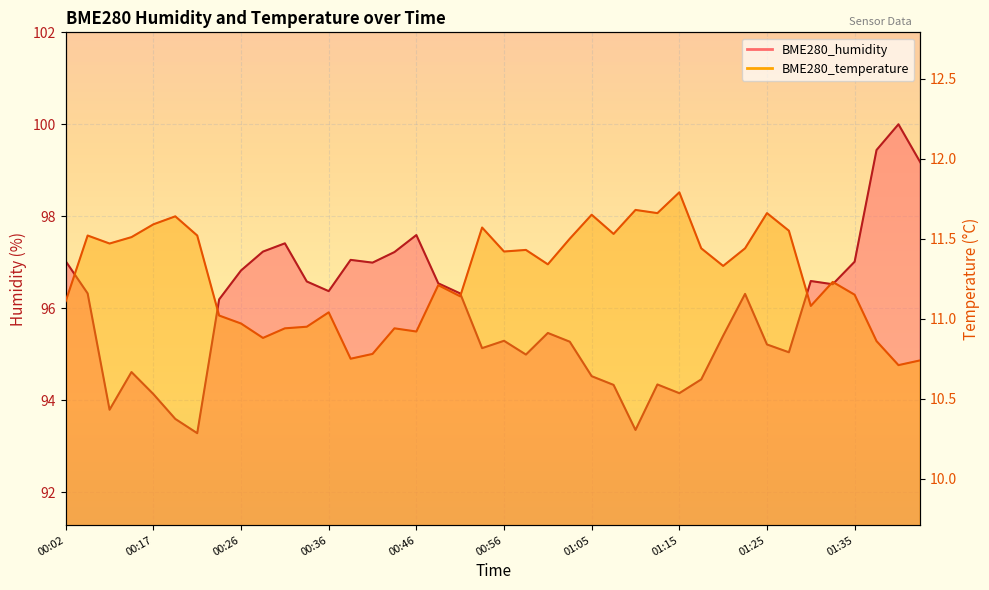

What position from the right is 01:25?

8